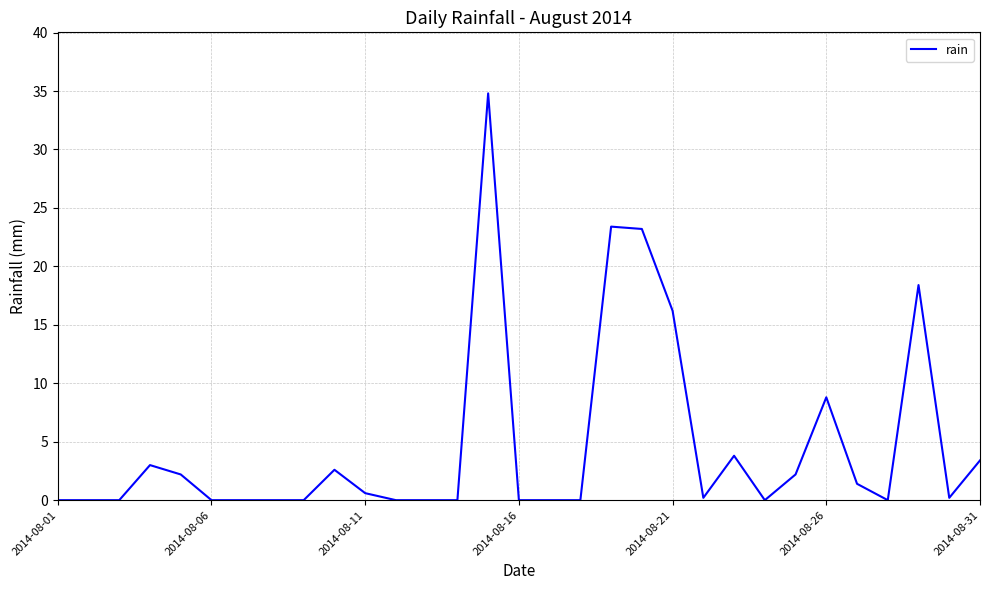

The value at 2014-08-31 is 3.4. True or false?

True